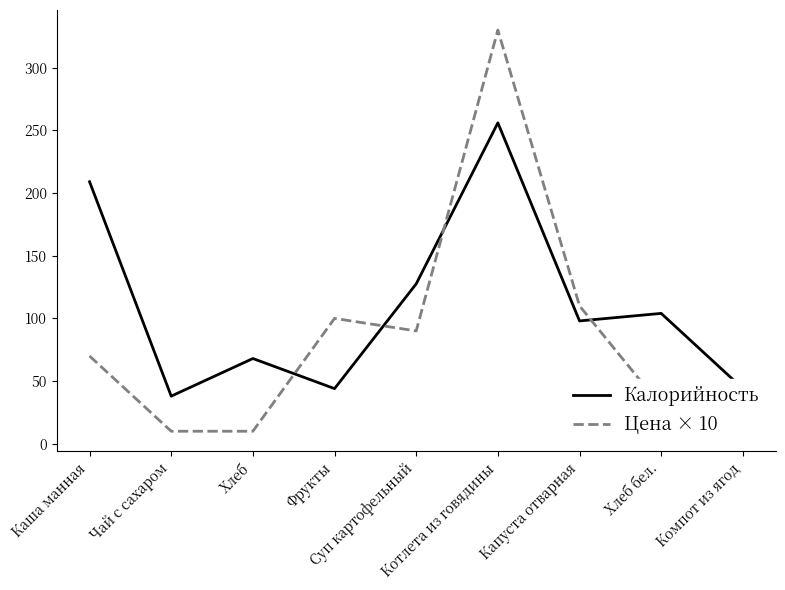

How many intersections are there between Цена × 10 and Калорийность?

4